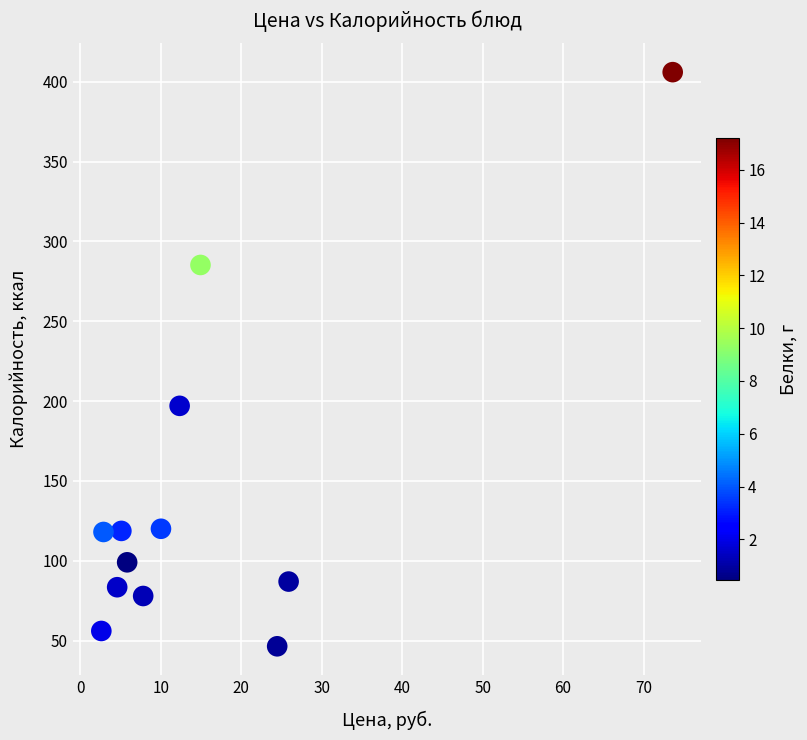

What Y value in the scatter plot is closest to 226?

197.0